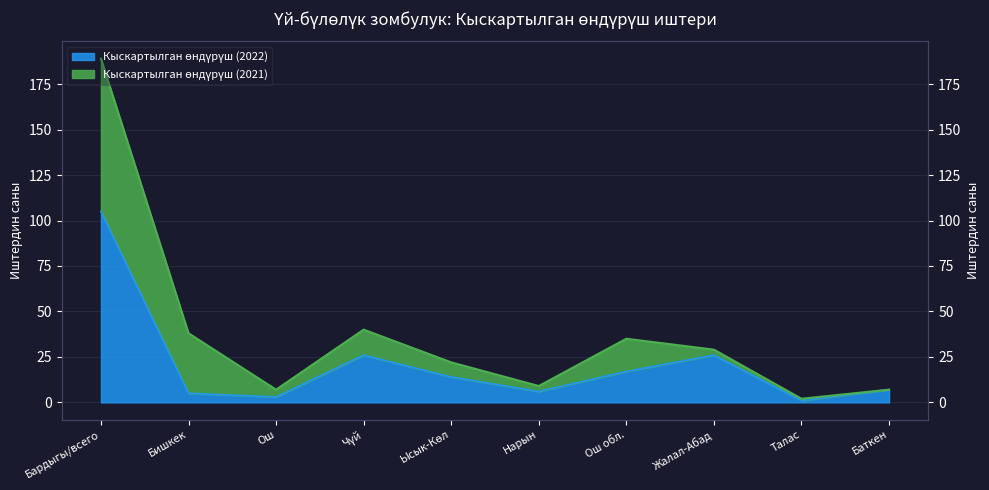

What is the change in value from Ысык-Көл to Нарын?

-8